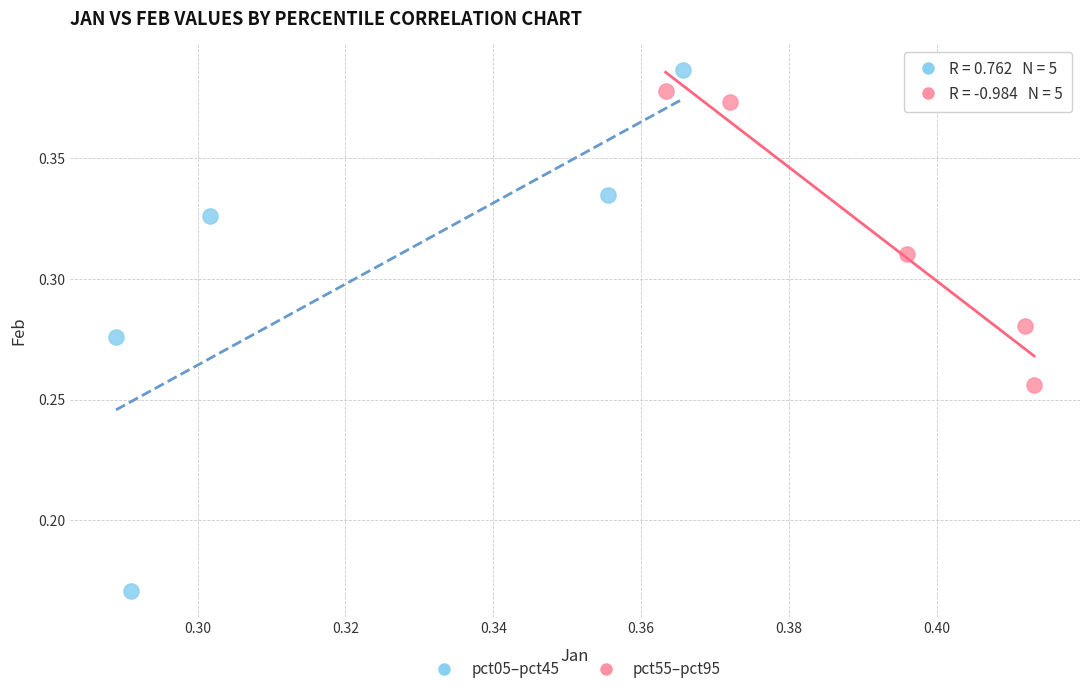

Which series has the largest Y range (max minus min)?

pct05–pct45